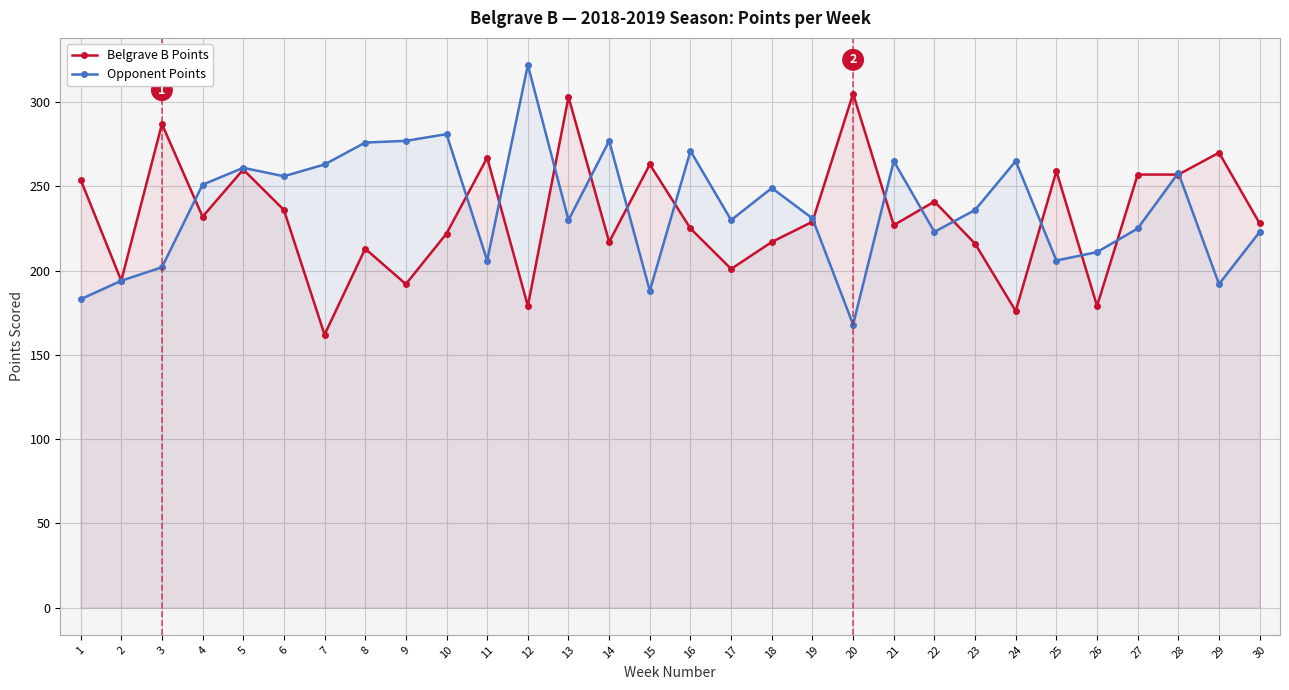

What is the maximum value shown in the chart?

322